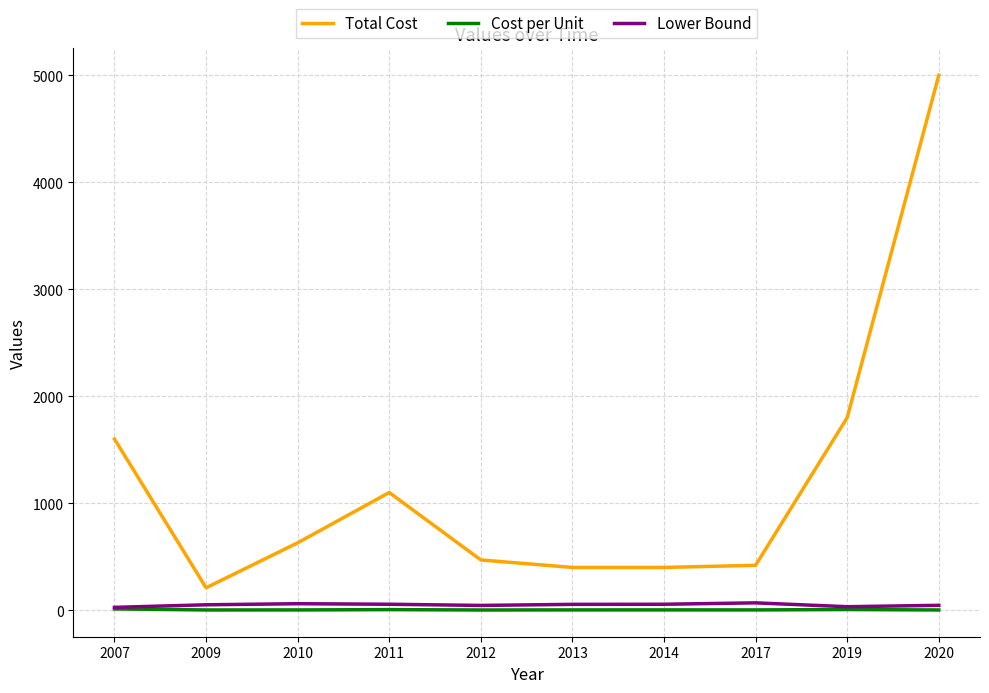

At which label is Total Cost closest to 2605?

2019